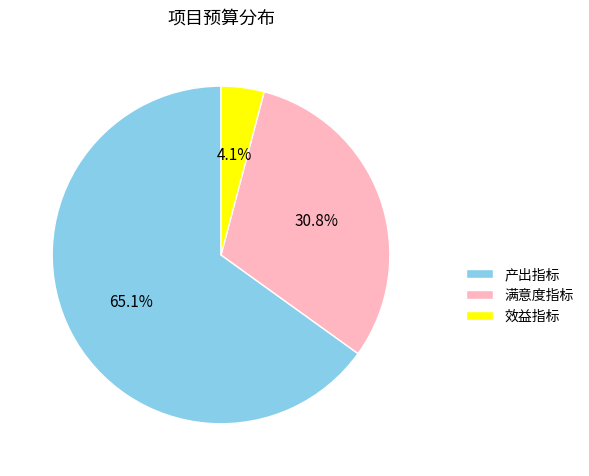

To the nearest percent, what is the difference between the largest and smallest slice percentages?

61%